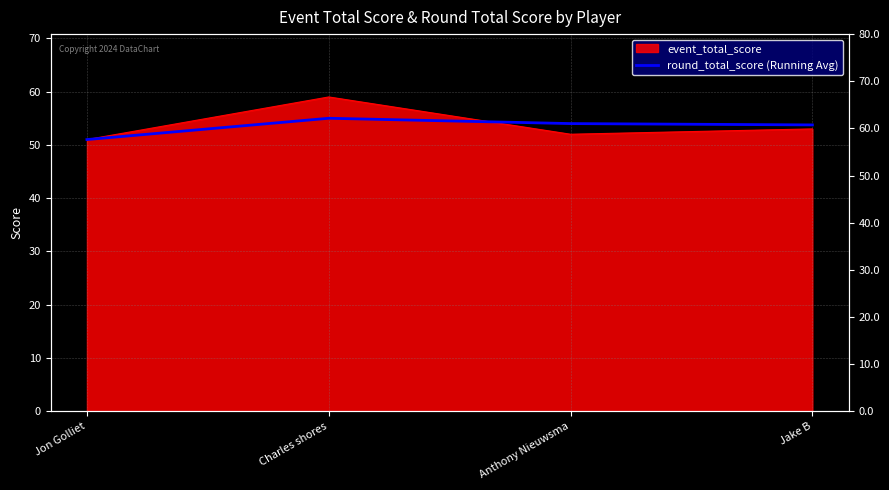

At which category does the chart reach its peak across all series?

Charles shores